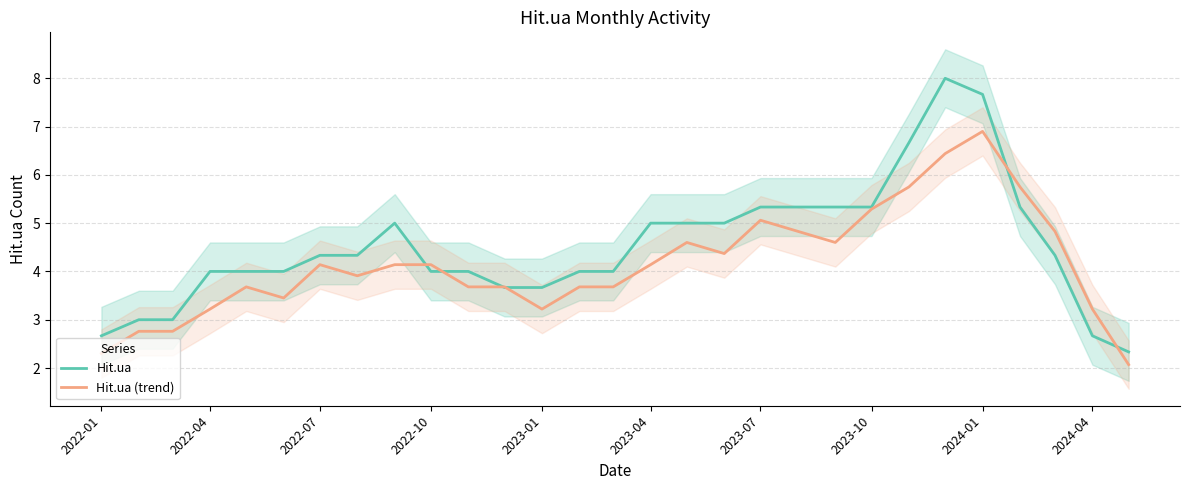

True or false: Hit.ua (trend) has a value of 3.2 at 2023-01.

True